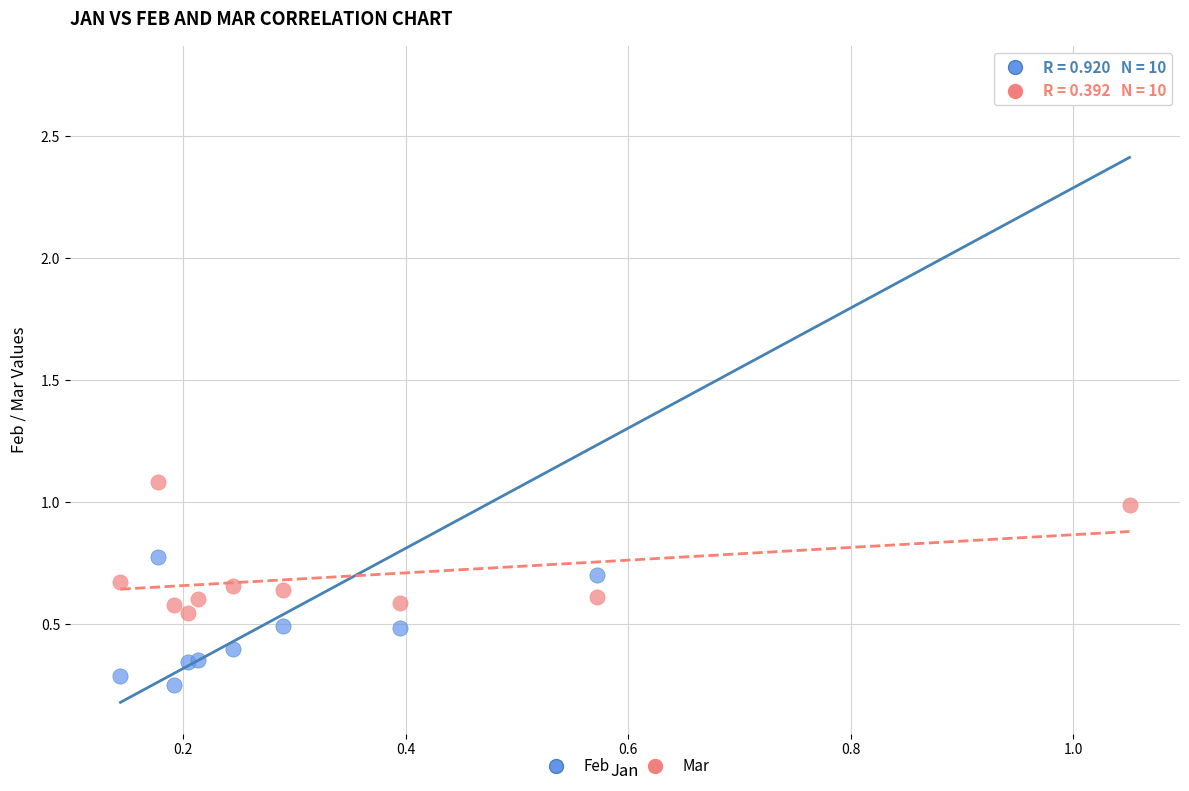

Which series reaches the minimum Y coordinate?

Feb